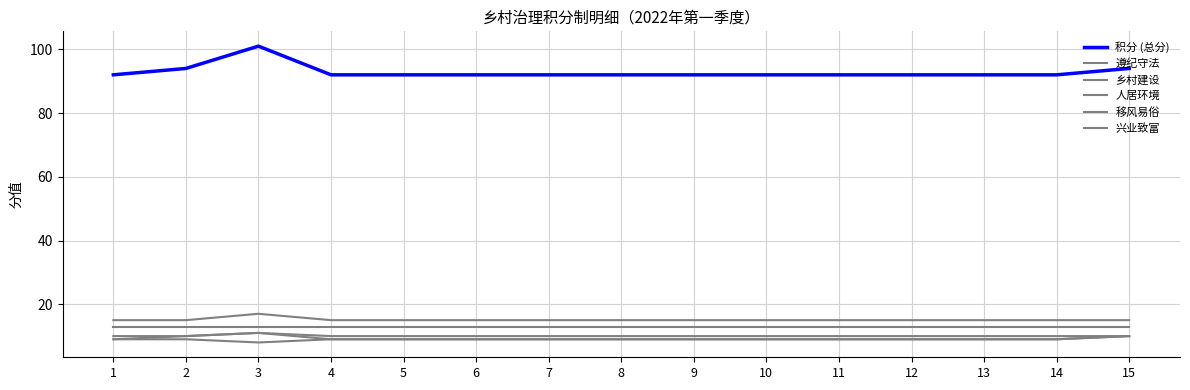

List the series in order of their peak value, highest first.

积分 (总分), 遵纪守法, 移风易俗, 人居环境, 兴业致富, 乡村建设